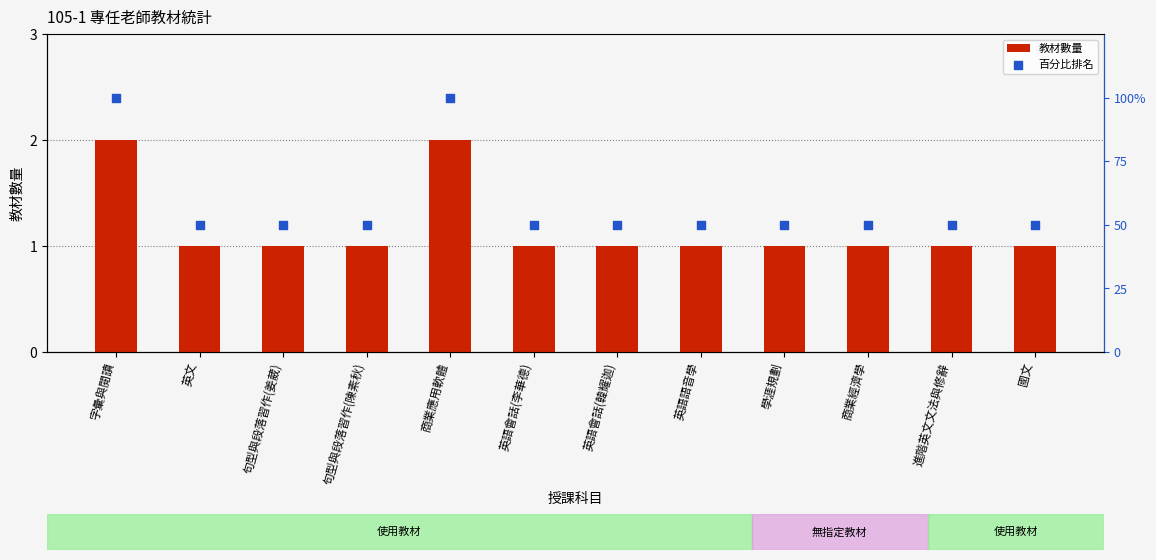

Which series has the largest total across all categories?

百分比排名